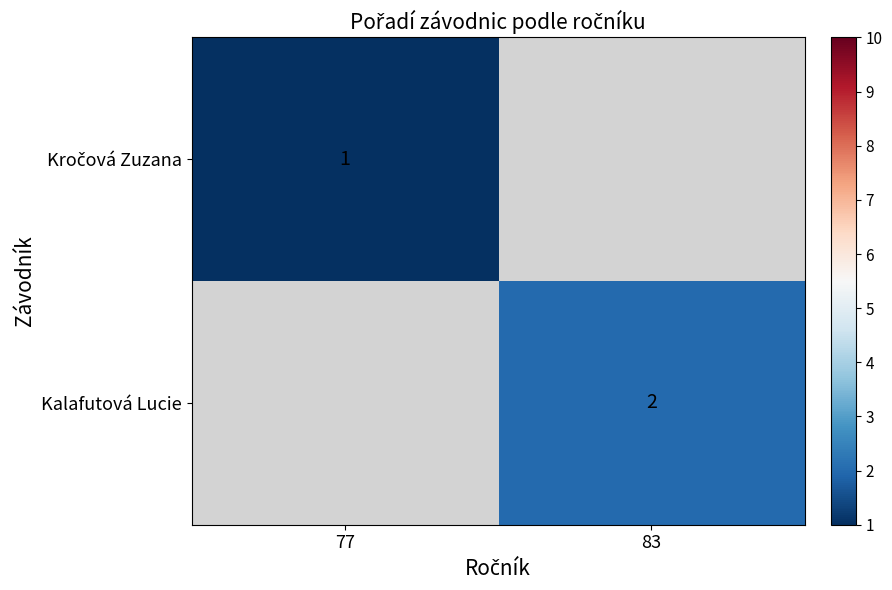

The Kalafutová Lucie series shows 2 at 83. True or false?

True